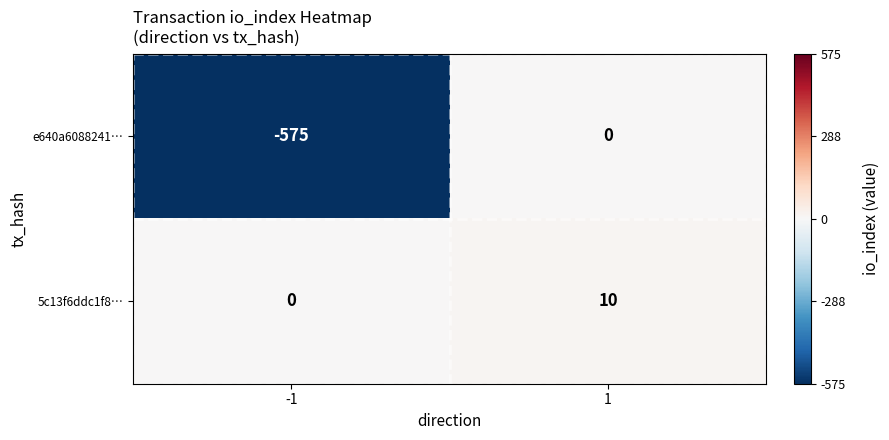

Which category has the lowest value across all series?

-1